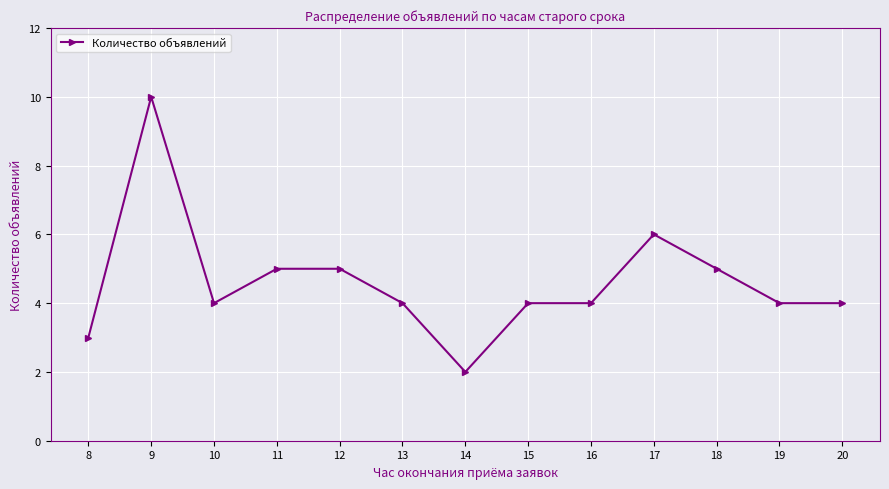

What is the greatest value displayed?

10